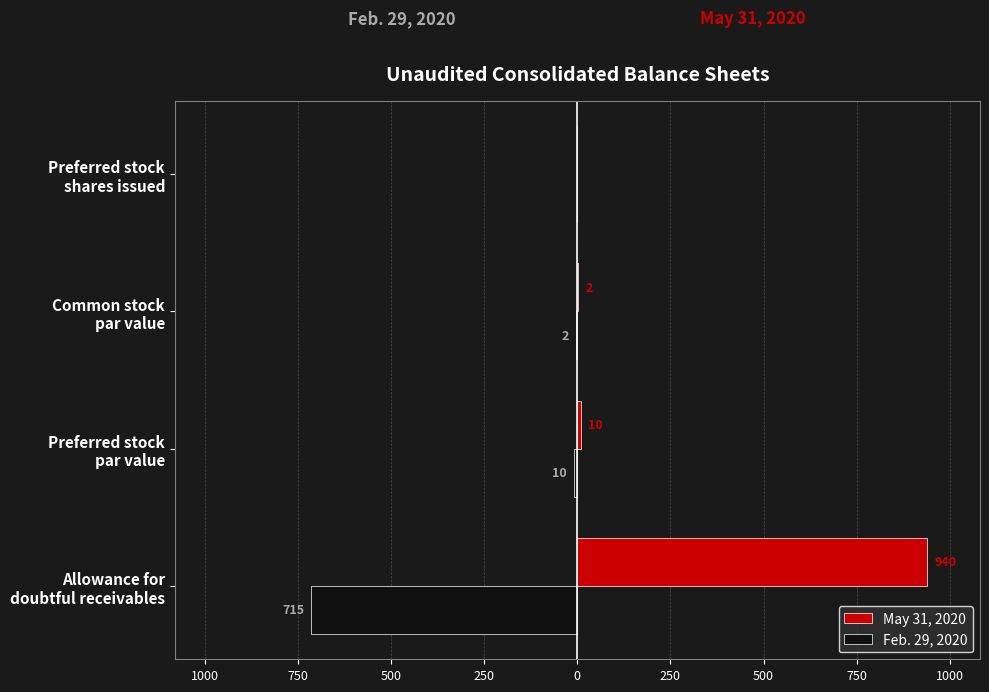

What are all the series names shown in the legend?

May 31, 2020, Feb. 29, 2020